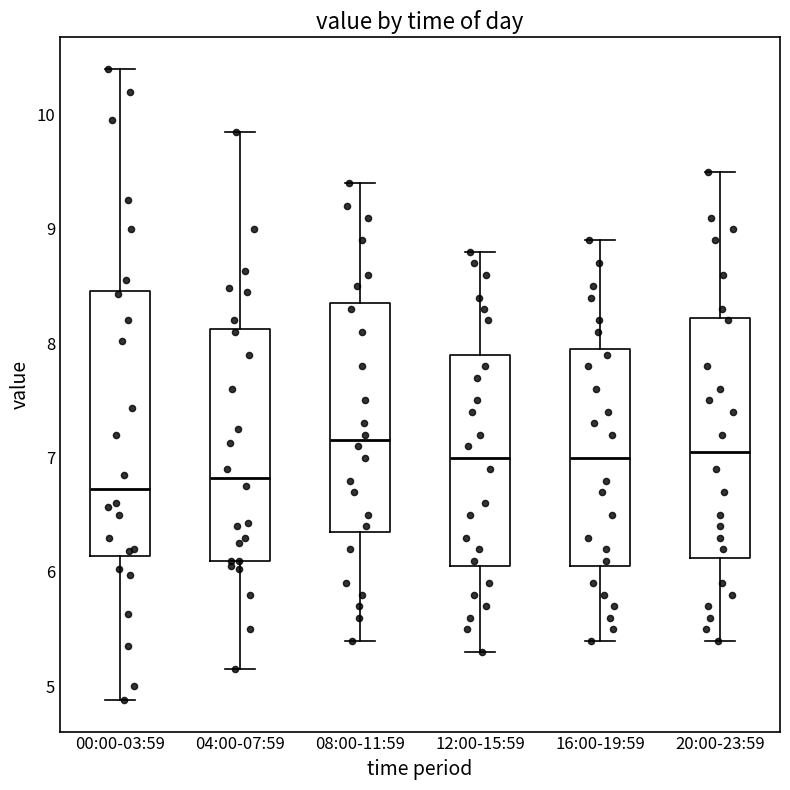

Comparing the boxes themselves (not the whiskers), which one is the tallest?

00:00-03:59